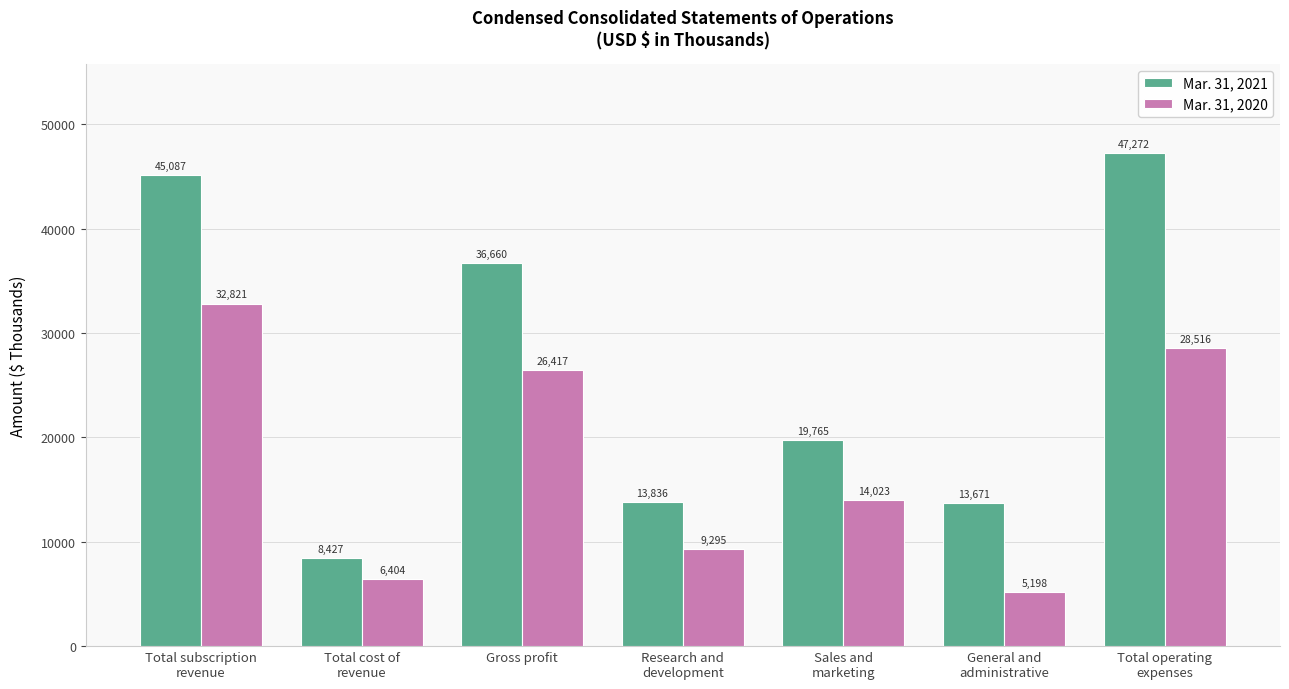

Are the bars grouped side by side (vs. stacked)?

Yes